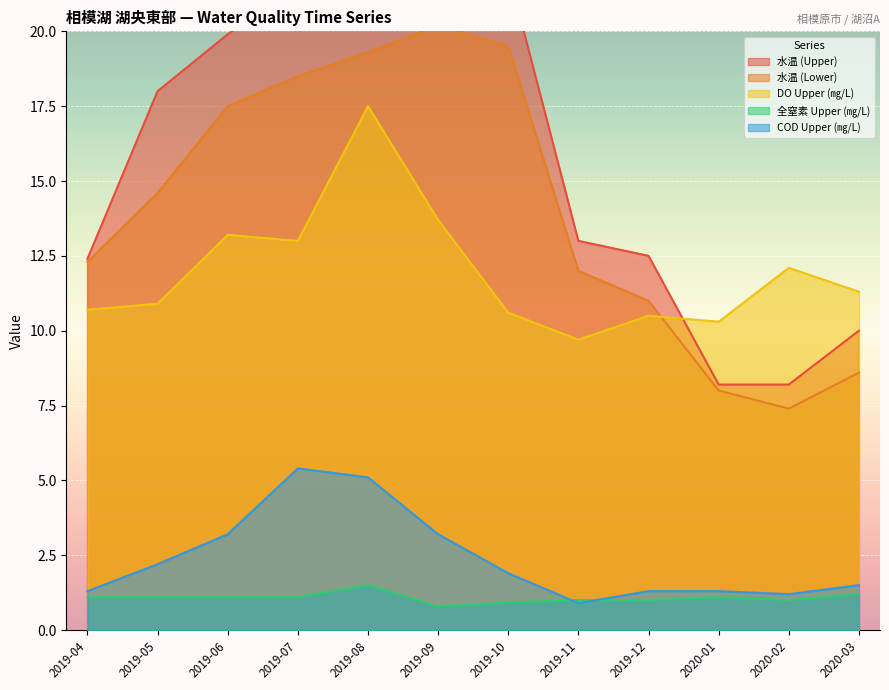

True or false: COD Upper (㎎/L) and 水温 (Lower) cross at least once.

False